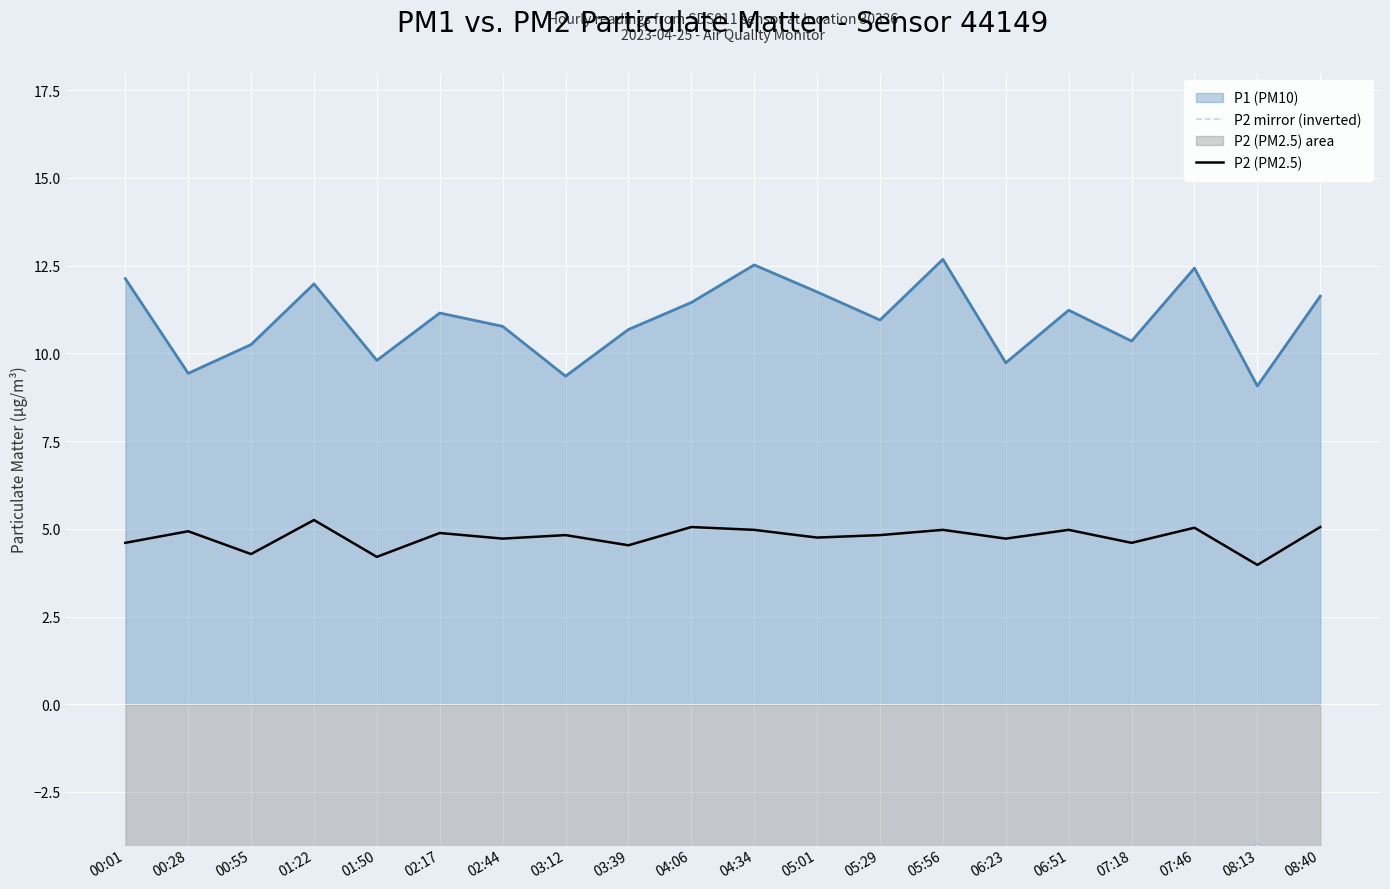

Read the P2 (PM2.5) value at 03:12.

4.8